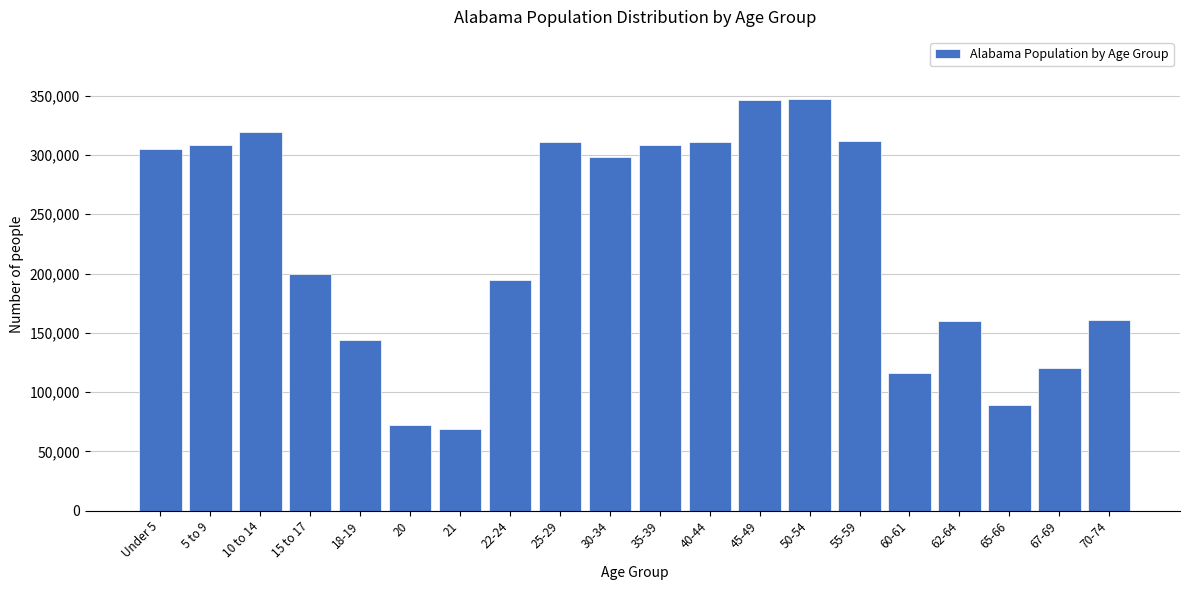

The value at 70-74 is 160864. True or false?

True